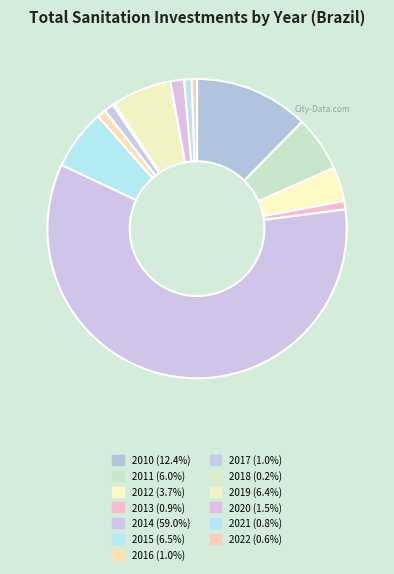

What percentage is NOT represented by 2016?

99.0%